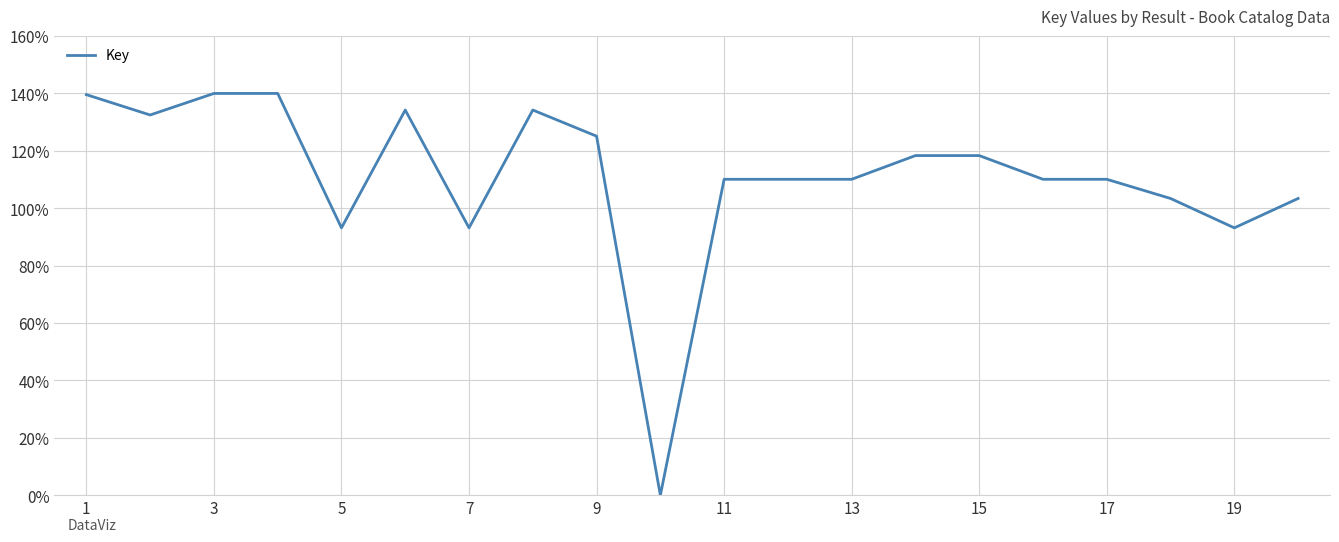

Does the chart display data point markers on the line(s)?

No